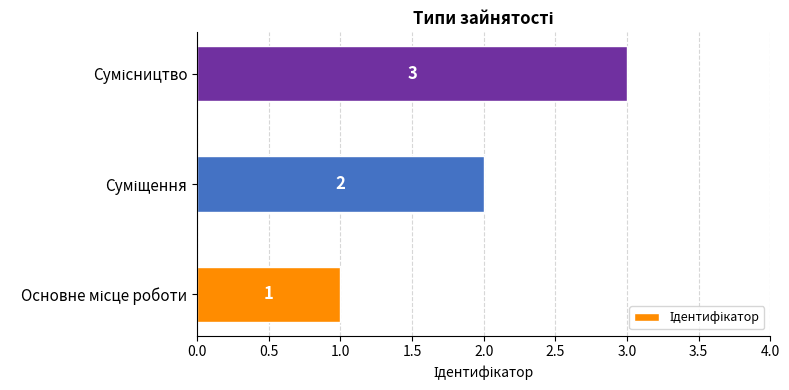

What is the greatest value displayed?

3